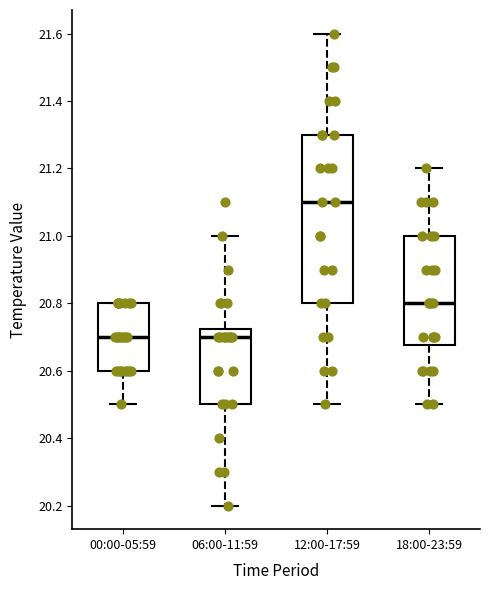

Reading left to right, transcribe this box plot: for each box, give where its median line is, the range the box spans, and where its two whiskers end, as read against the y-axis. The values are not printed on the chart, so give them approximately, as read against the axis.

00:00-05:59: median 20.70, box 20.60 to 20.80, whiskers 20.50 to 20.80
06:00-11:59: median 20.70, box 20.50 to 20.72, whiskers 20.20 to 21.00
12:00-17:59: median 21.10, box 20.80 to 21.30, whiskers 20.50 to 21.60
18:00-23:59: median 20.80, box 20.68 to 21.00, whiskers 20.50 to 21.20